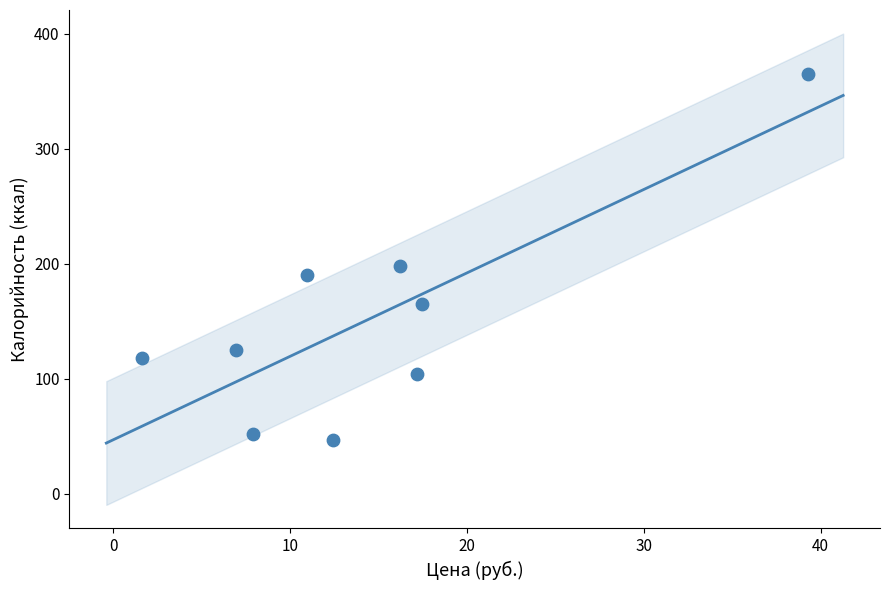

What is the range of Y values (max minus min)?

318.0